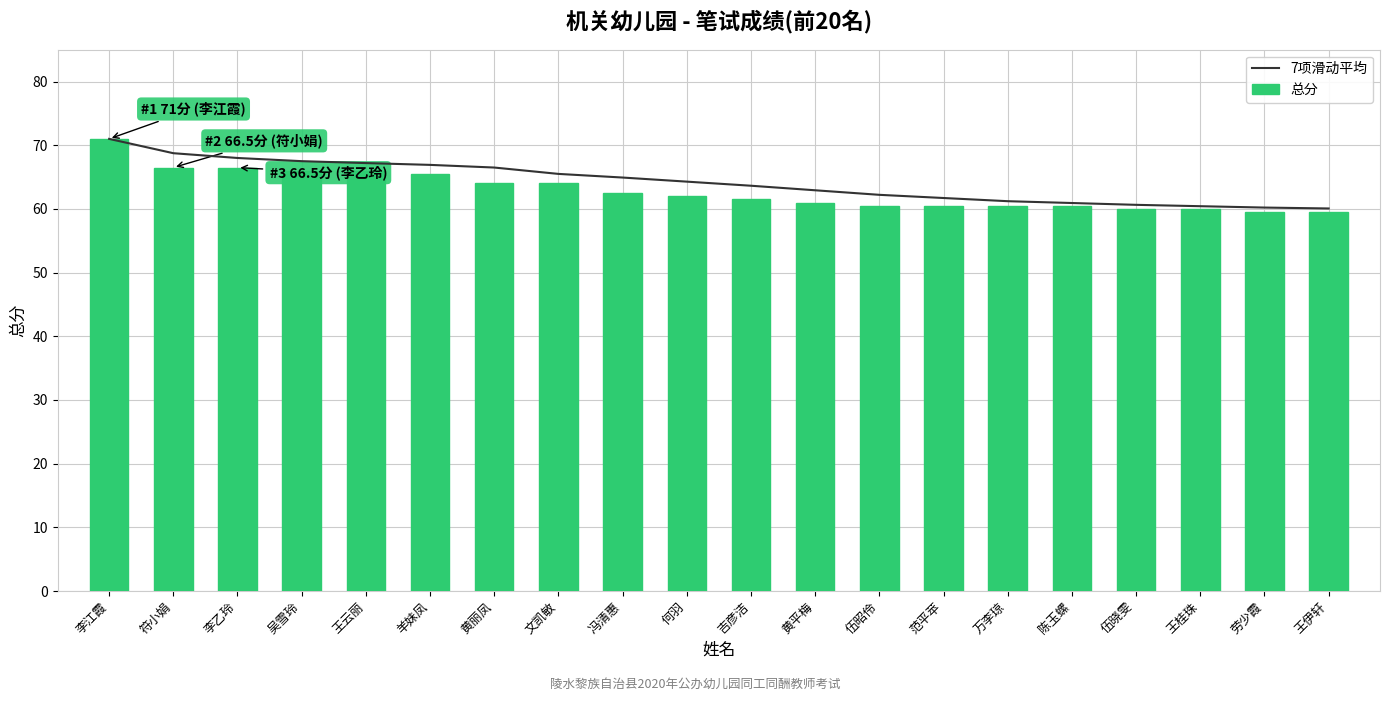

What position from the right is 李江霞?

20